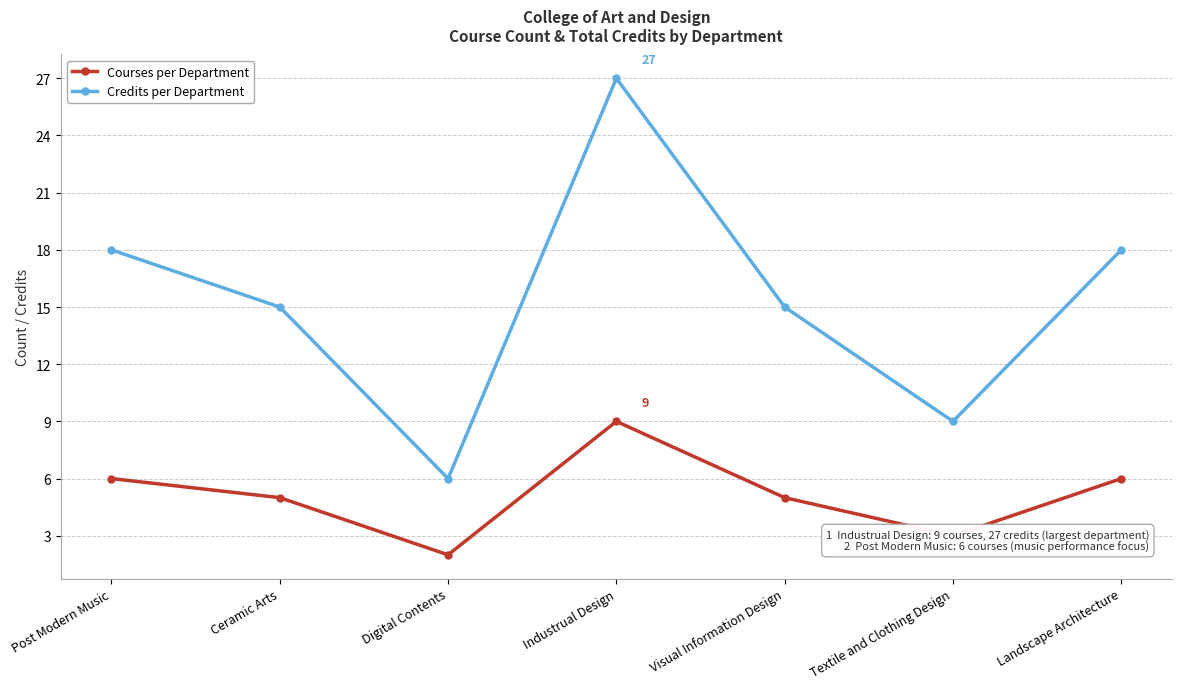

What is the sum of all Courses per Department values?

36